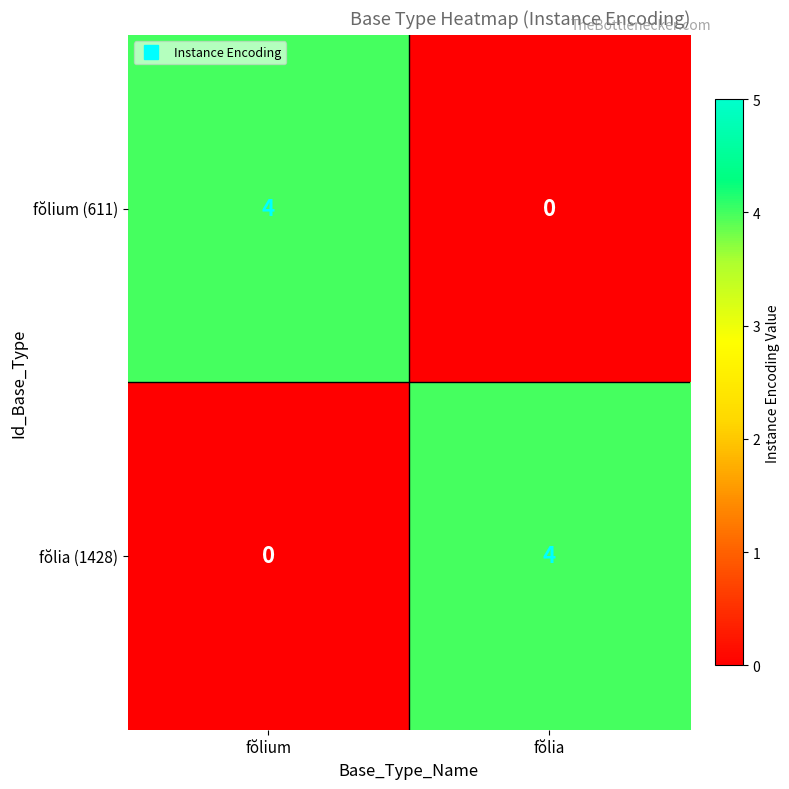

What is the total value across all series at fŏlium?

4